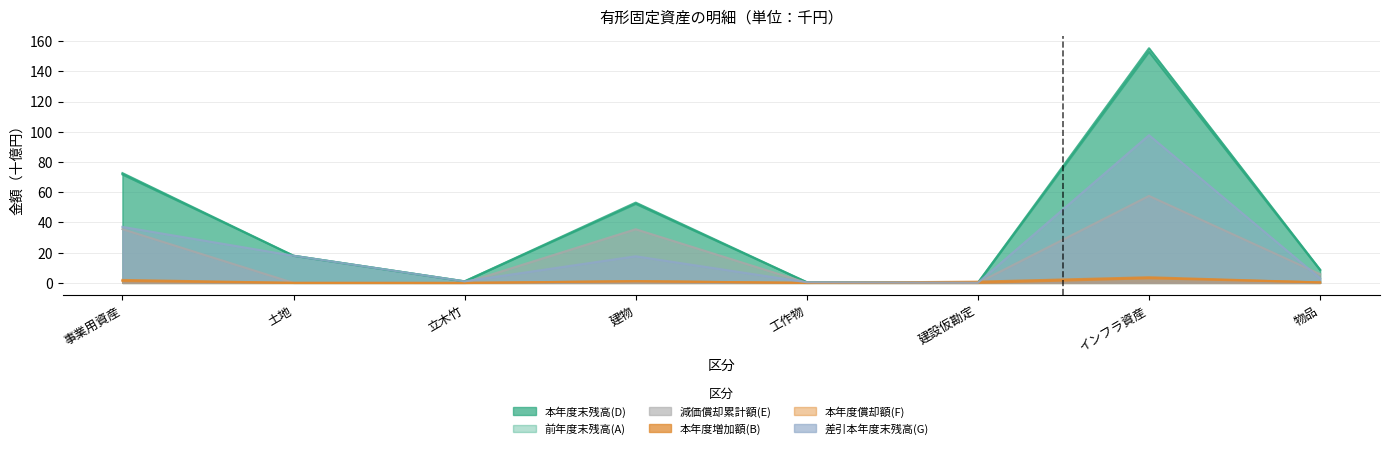

Reading left to right, list all the values displayed in this chart.

本年度末残高(D): 事業用資産=72.6	土地=18.0	立木竹=1.0	建物=53.1	工作物=0.4	建設仮勘定=0.1	インフラ資産=155.3	物品=8.7
前年度末残高(A): 事業用資産=71.7	土地=18.0	立木竹=1.0	建物=52.3	工作物=0.4	建設仮勘定=0.0	インフラ資産=152.9	物品=8.5
減価償却累計額(E): 事業用資産=35.6	土地=0.0	立木竹=0.0	建物=35.5	工作物=0.1	建設仮勘定=0.0	インフラ資産=57.5	物品=5.8
本年度増加額(B): 事業用資産=2.0	土地=0.0	立木竹=0.0	建物=1.1	工作物=0.0	建設仮勘定=0.8	インフラ資産=3.7	物品=0.3
本年度償却額(F): 事業用資産=1.2	土地=0.0	立木竹=0.0	建物=1.2	工作物=0.0	建設仮勘定=0.0	インフラ資産=3.1	物品=0.4
差引本年度末残高(G): 事業用資産=37.1	土地=18.0	立木竹=1.0	建物=17.6	工作物=0.4	建設仮勘定=0.1	インフラ資産=97.7	物品=3.0